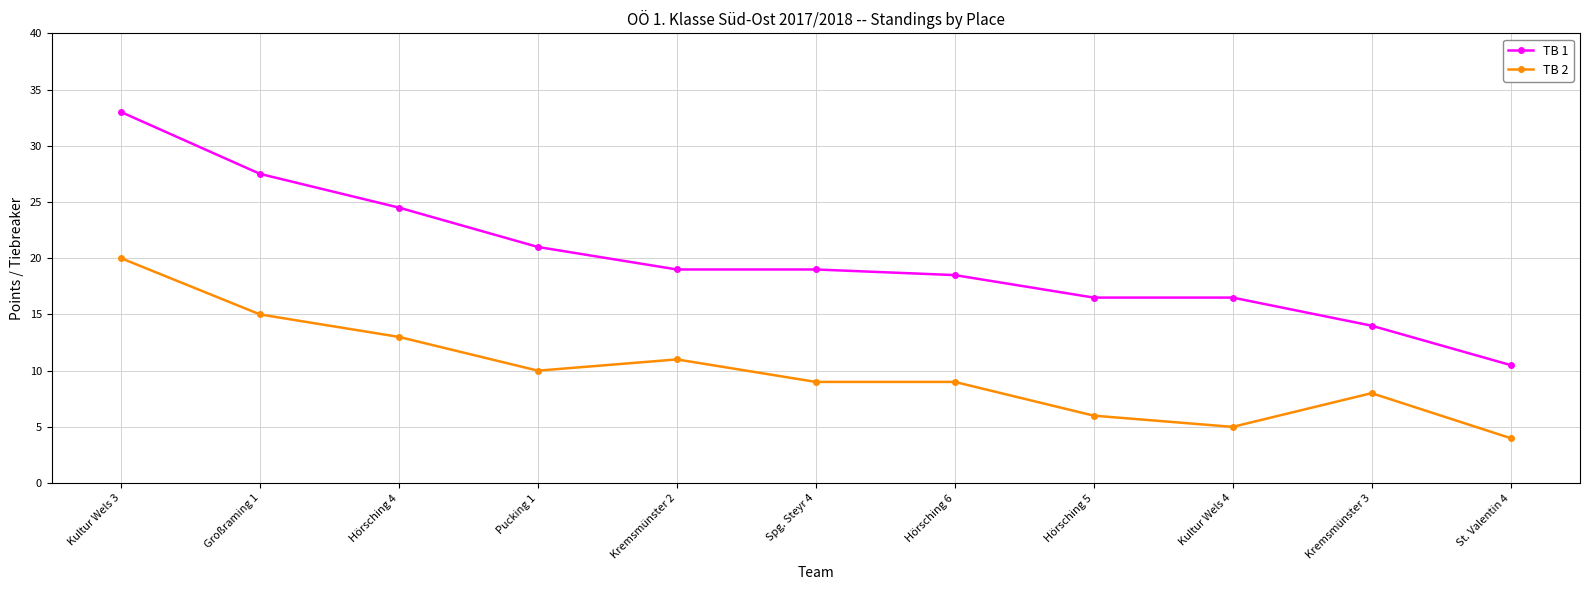

What is the label of the 10th point from the left?

Kremsmünster 3